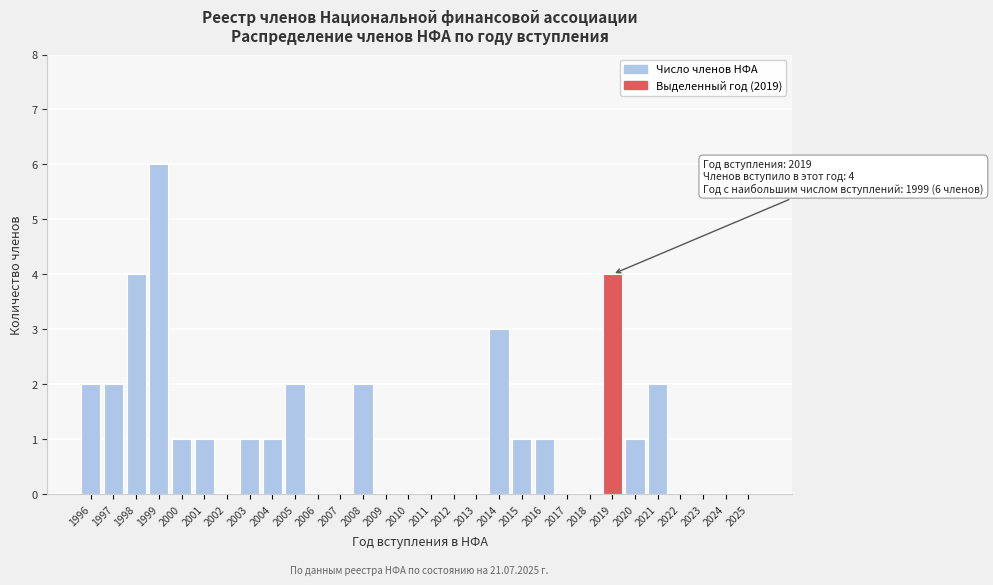

Reading left to right, extract all data points from this chart.

1996=2	1997=2	1998=4	1999=6	2000=1	2001=1	2002=0	2003=1	2004=1	2005=2	2006=0	2007=0	2008=2	2009=0	2010=0	2011=0	2012=0	2013=0	2014=3	2015=1	2016=1	2017=0	2018=0	2019=4	2020=1	2021=2	2022=0	2023=0	2024=0	2025=0